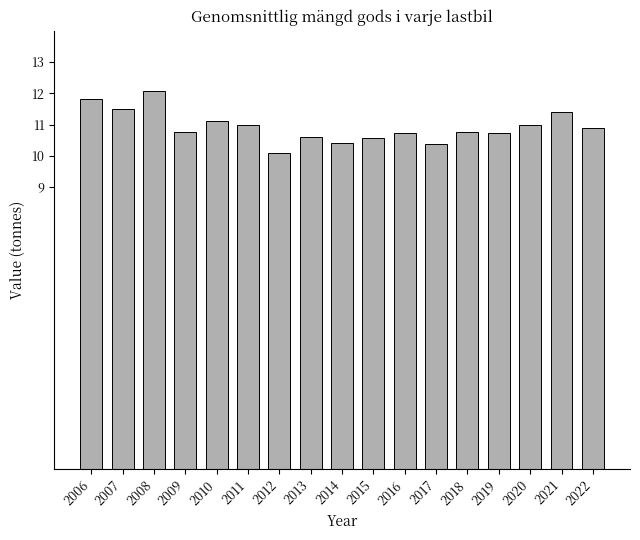

What is the difference between the second highest and minimum values?

1.7